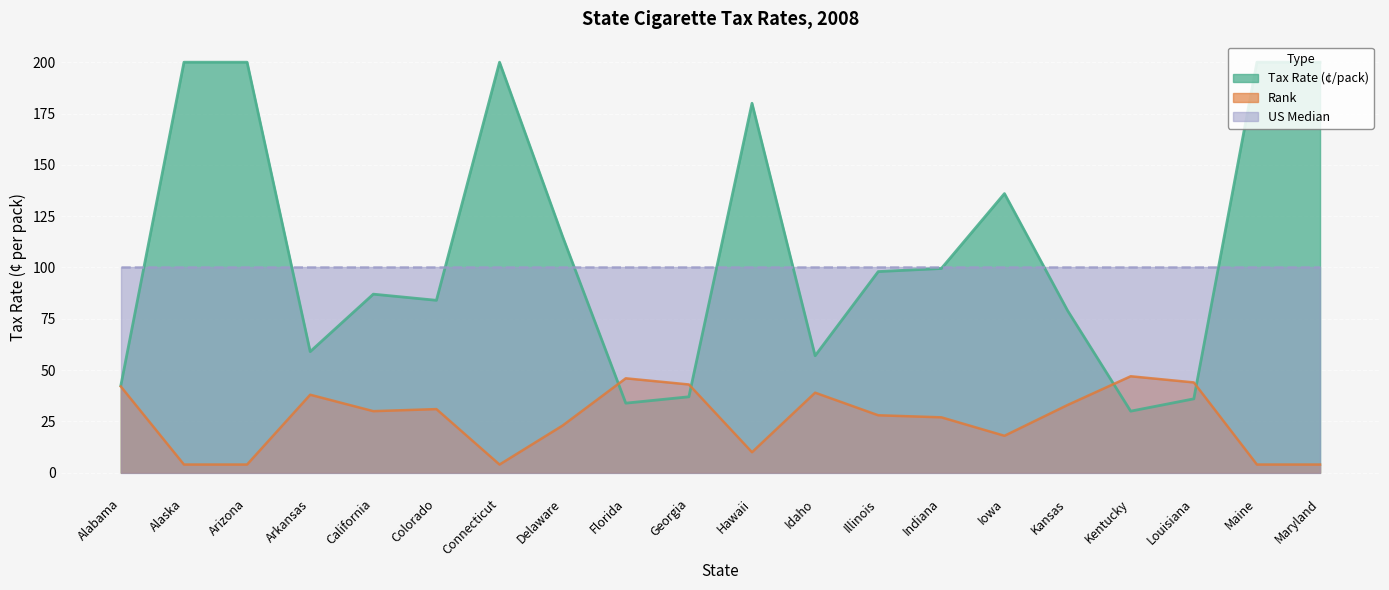

At which category does the chart reach its peak across all series?

Alaska